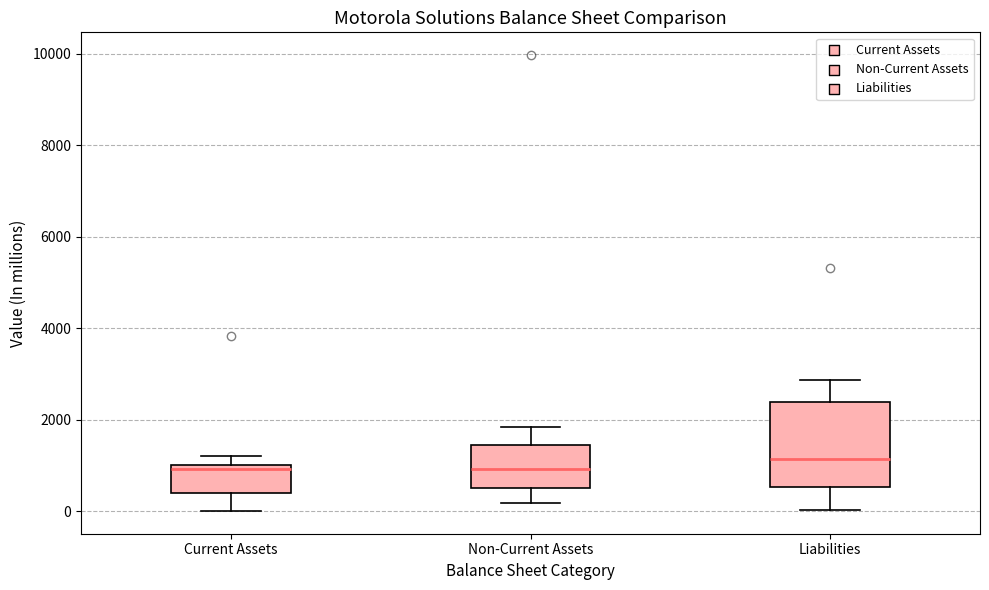

Reading left to right, read every box against the y-axis: the position of its median line, the range the box covers, and the ends of its whiskers. The values are not printed on the chart, so give them approximately, as read against the axis.

Current Assets: median 1000 (just below the box's upper edge), box 400 to 1000, whiskers 0 to 1200
Non-Current Assets: median 1000, box 600 to 1400, whiskers 200 to 1800
Liabilities: median 1200, box 600 to 2400, whiskers 0 to 2800